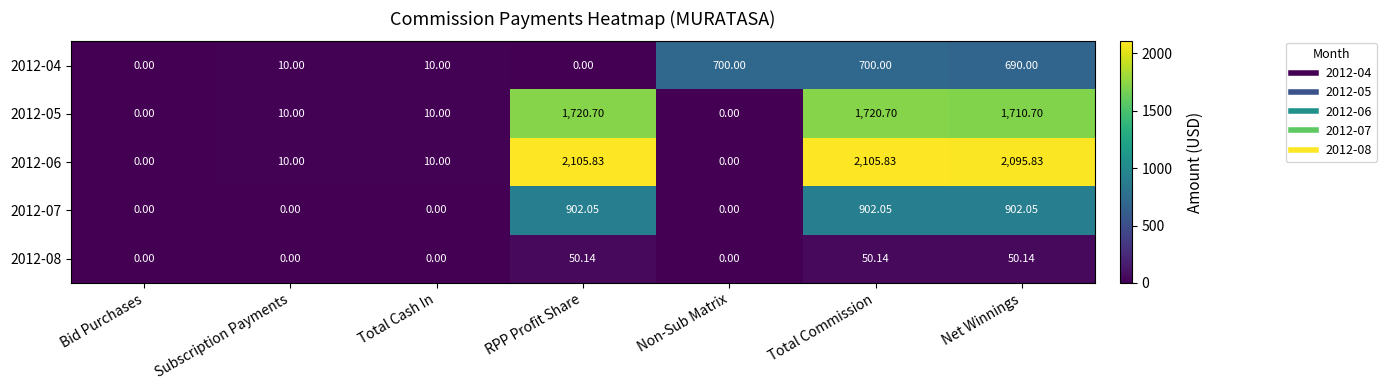

At which category is the sum across all series the highest?

Total Commission